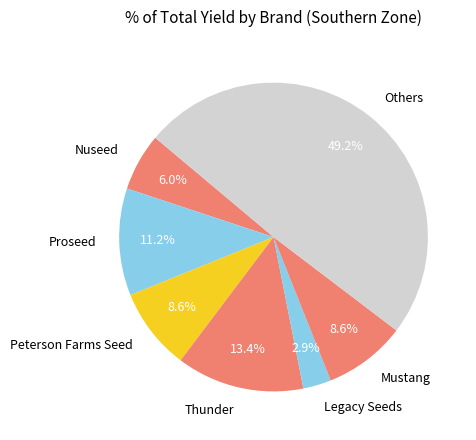

To the nearest percent, what portion does Peterson Farms Seed represent?

9%